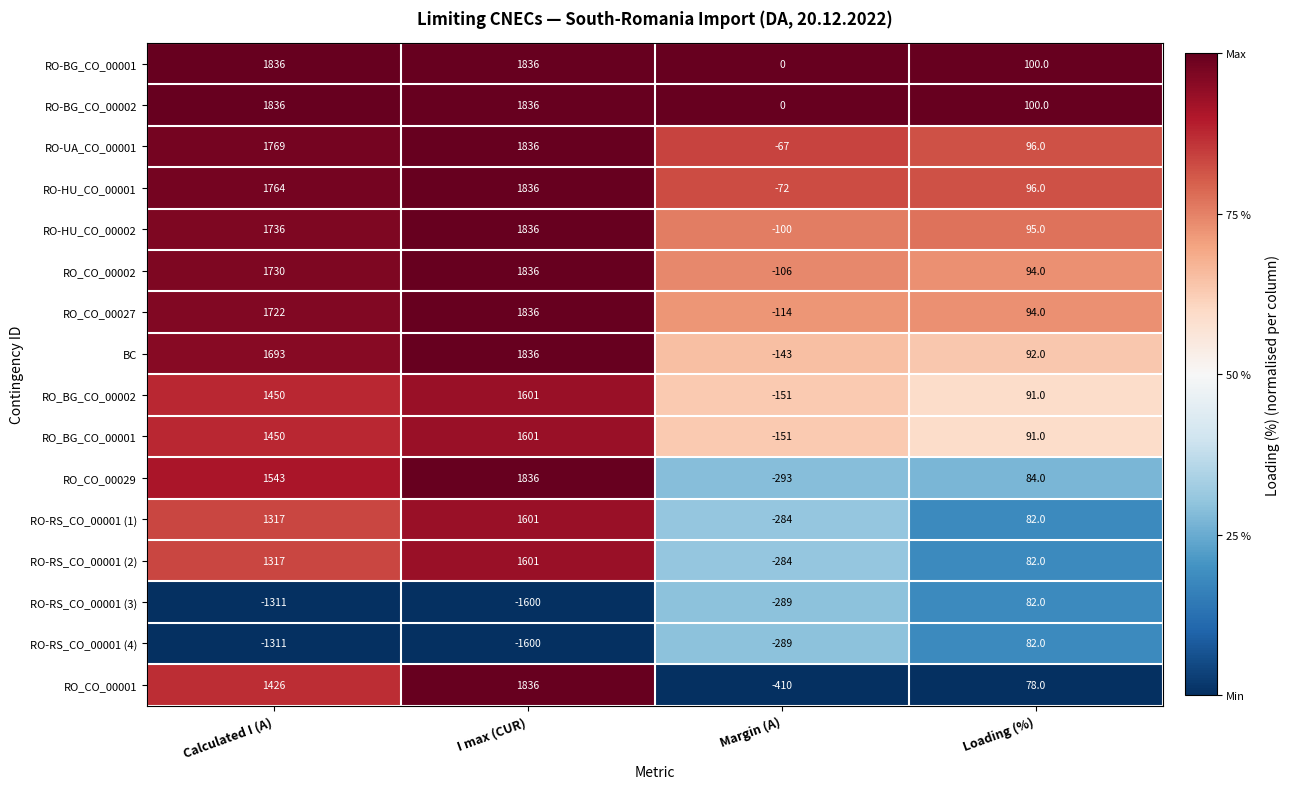

What is the difference between the highest and lowest values at Calculated I (A)?

3147